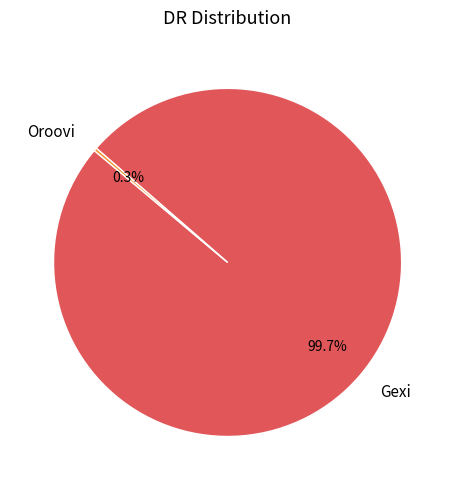

What is the ratio of the value at Gexi to the value at Oroovi?

355.0